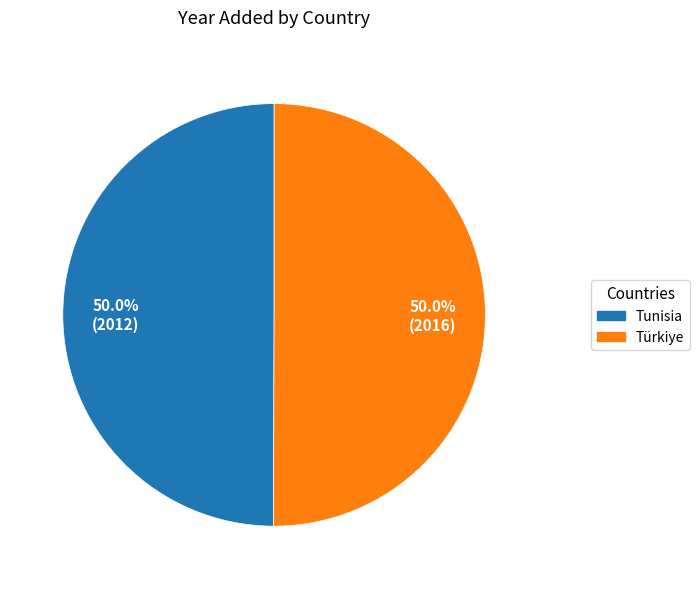

True or false: Tunisia accounts for 62% of the total.

False